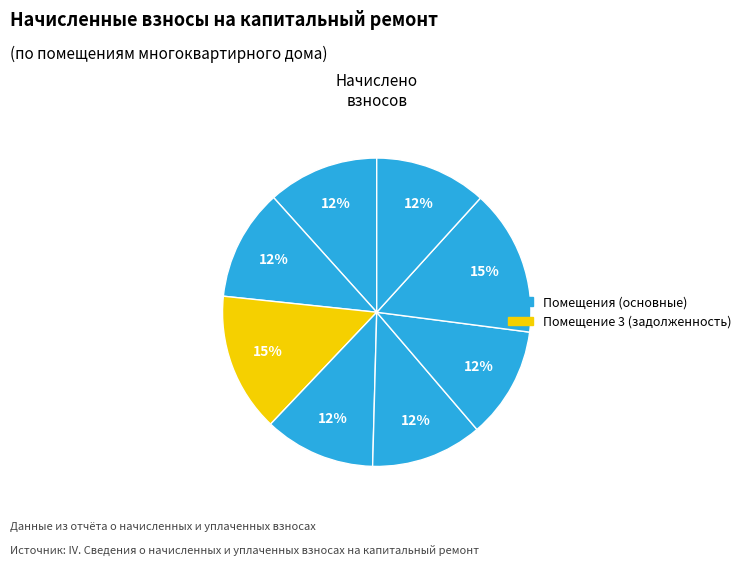

How many slices are in this pie chart?

8